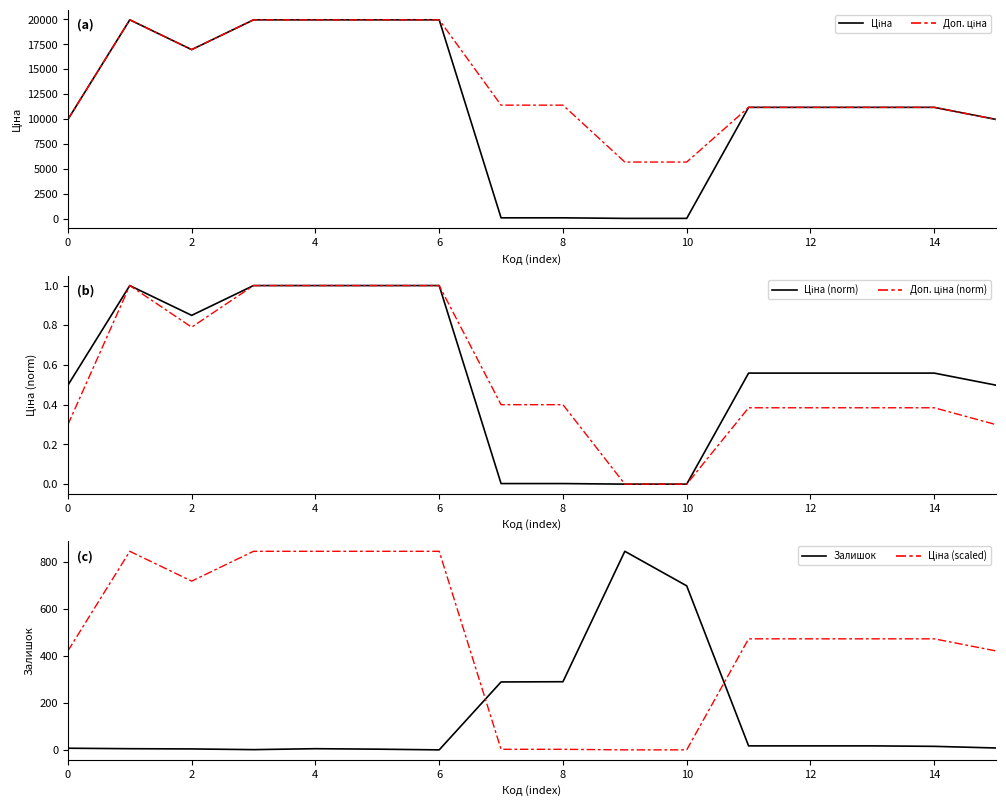

What is the label of the 15th point from the left?

14